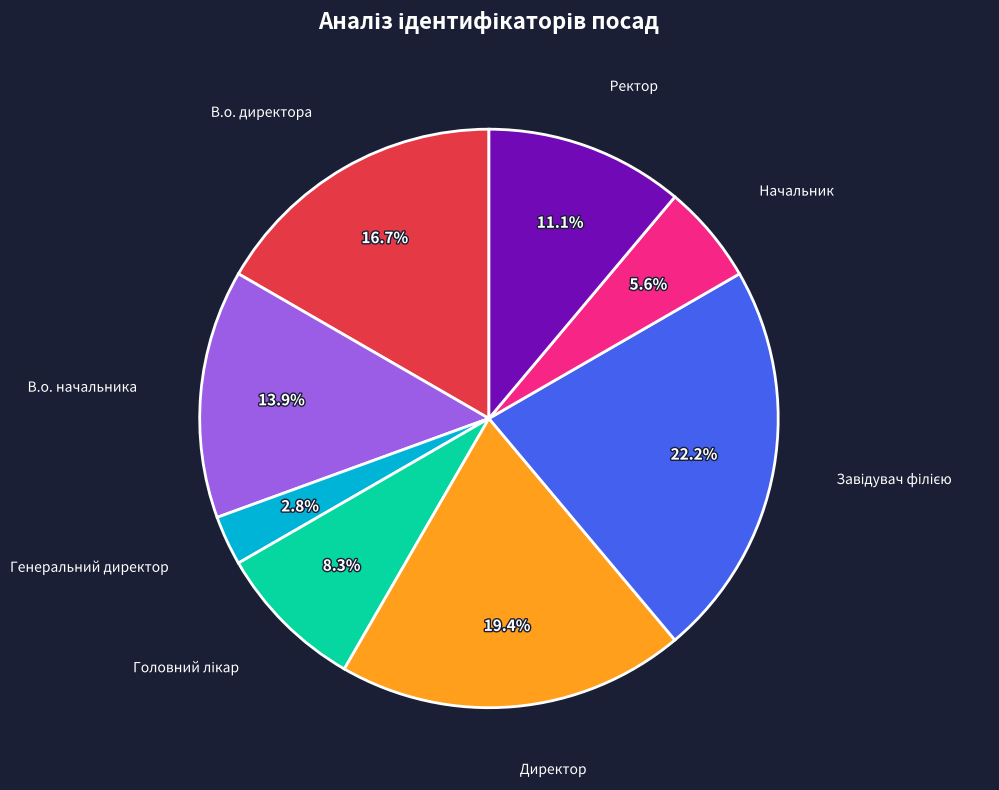

Is there any slice that represents more than half of the pie?

No